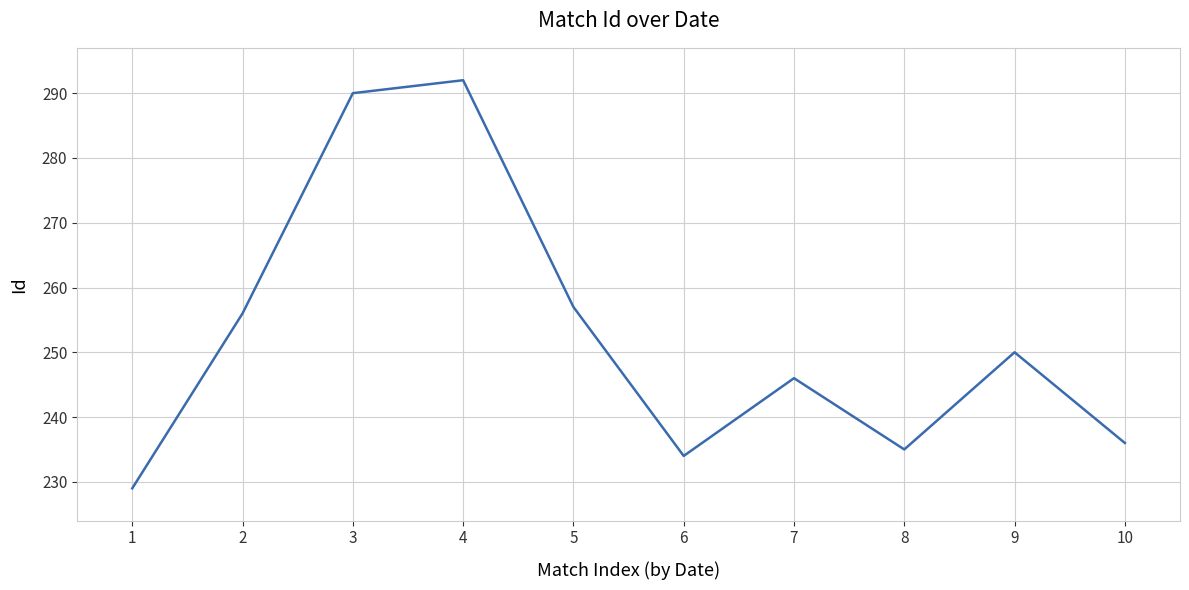

List the labels in order of value, largest first.

4, 3, 5, 2, 9, 7, 10, 8, 6, 1